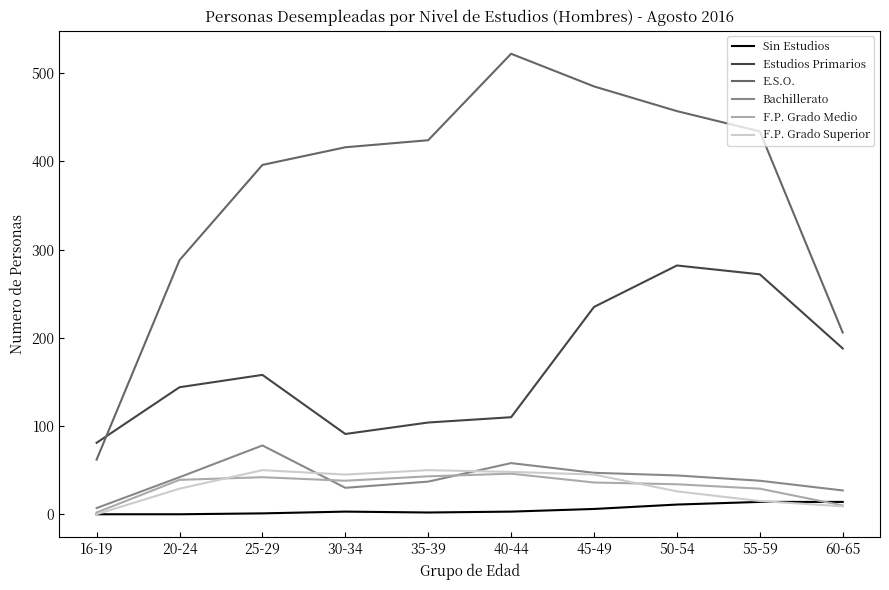

At how many categories does at least one series exceed 169?

9